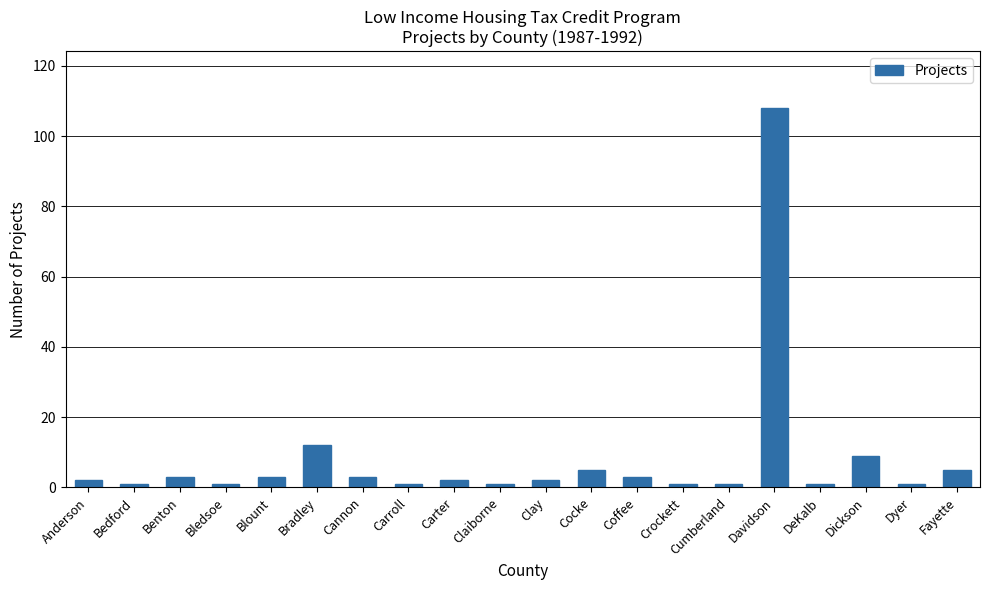

What is the value of the 4th bar from the left?

1